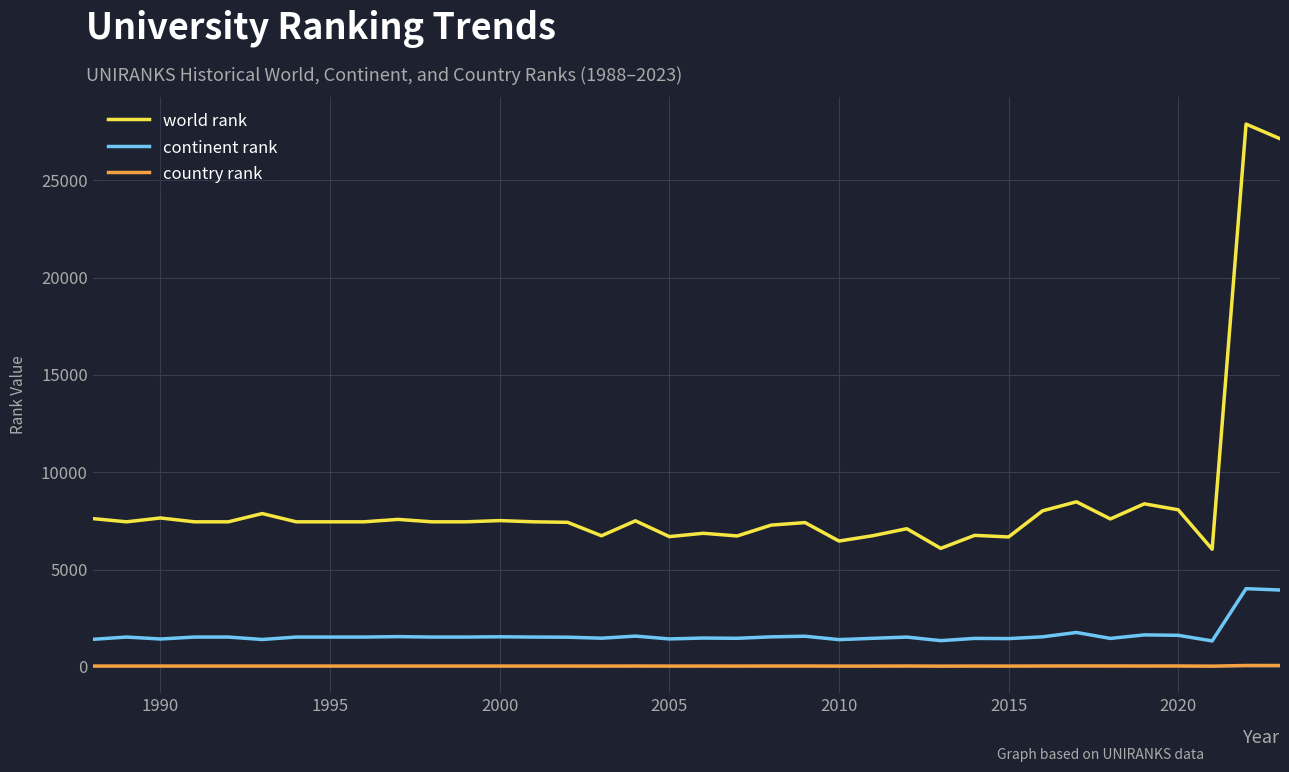

Does the chart have visible grid lines?

Yes